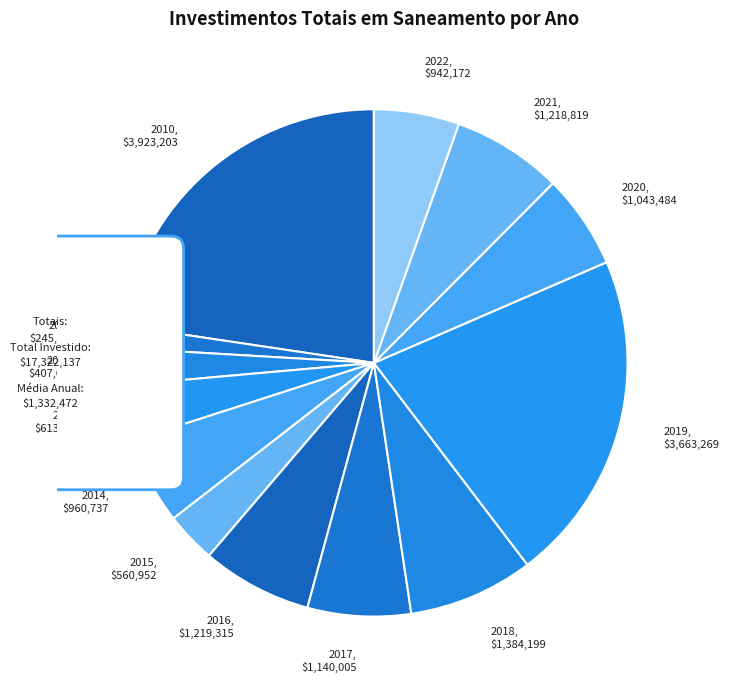

Is the sum of 2022 and 2017 greater than half?

No